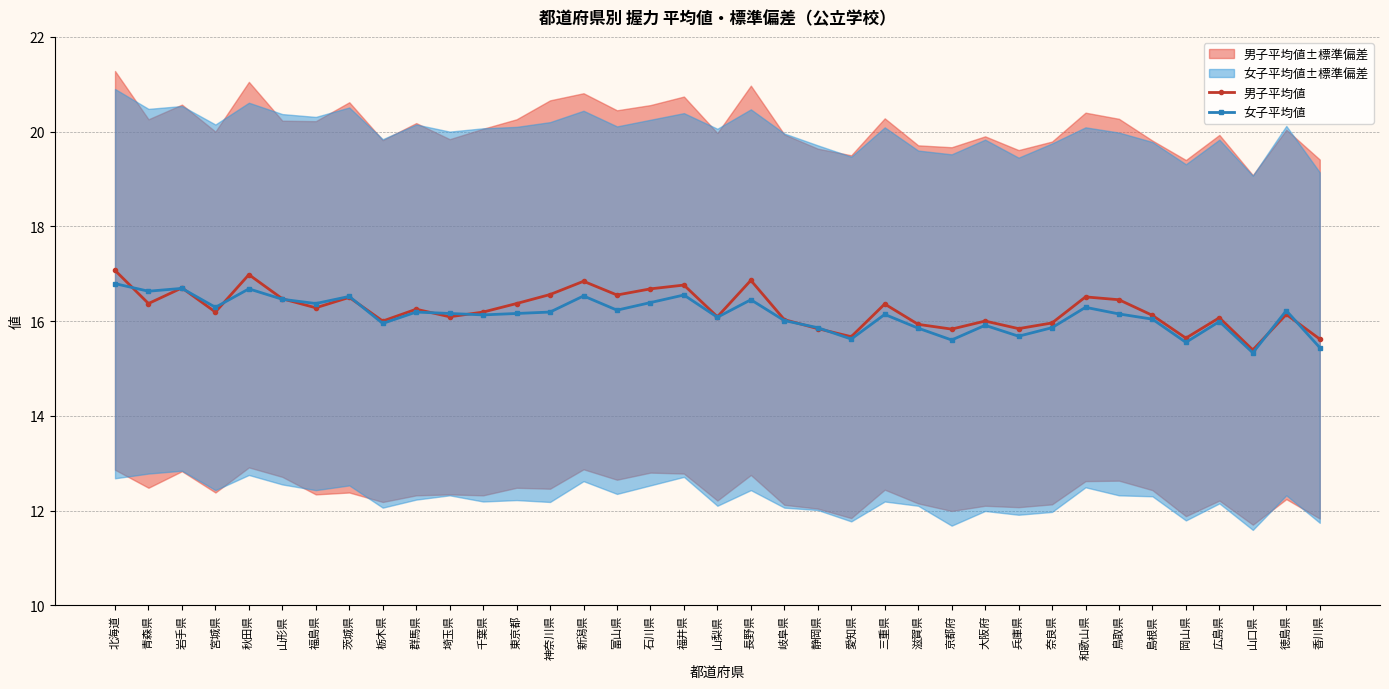

What value does the 女子平均値 series have at 滋賀県?

15.8